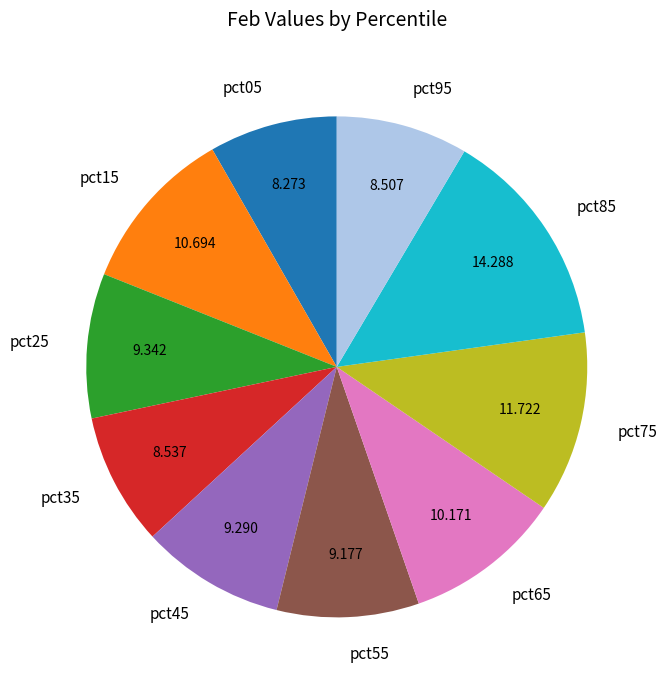

Is there a majority slice in this chart?

No